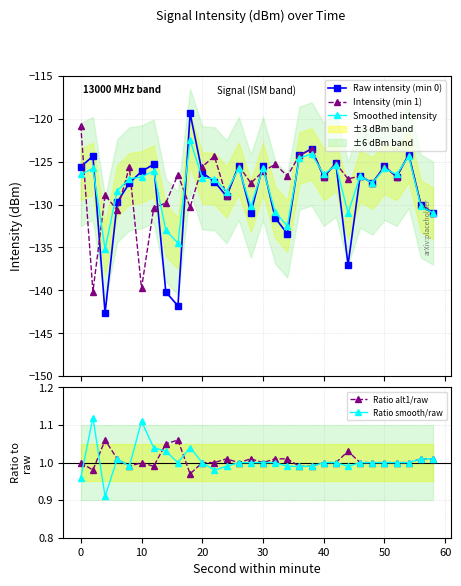

True or false: Smoothed intensity and Ratio alt1/raw intersect in this chart.

False